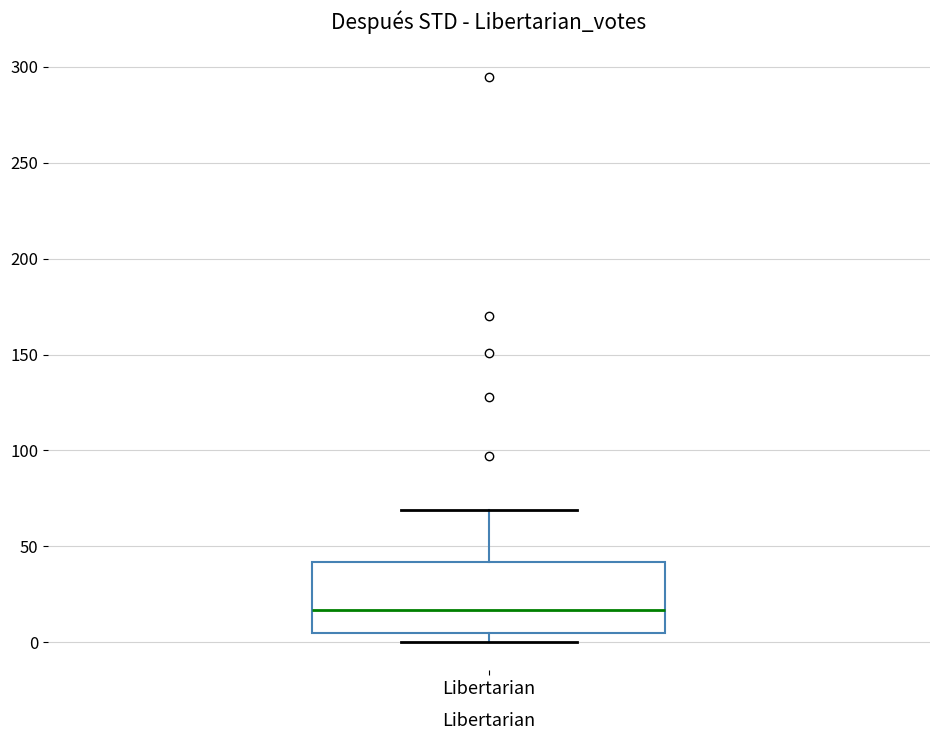

Read this box plot against the y-axis: the position of the median line, the range covered by the box, and the ends of both whiskers. The values are not printed on the chart, so give them approximately, as read against the axis.

median 15, box 5 to 40, whiskers 0 to 70